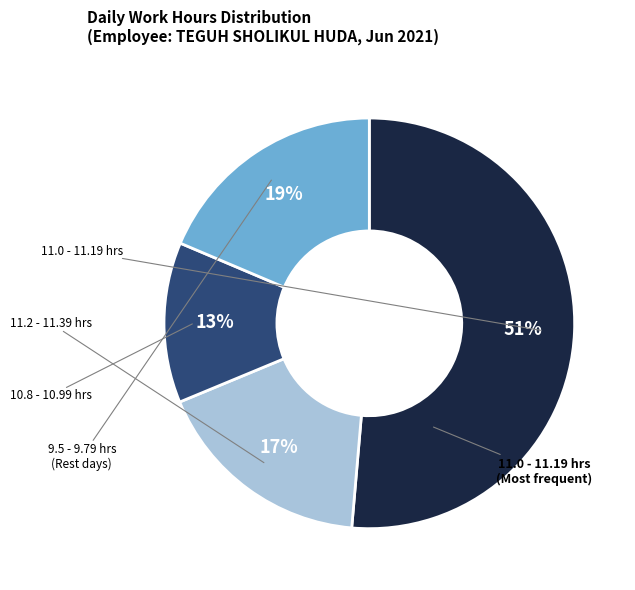

Is there any slice that represents more than half of the pie?

Yes